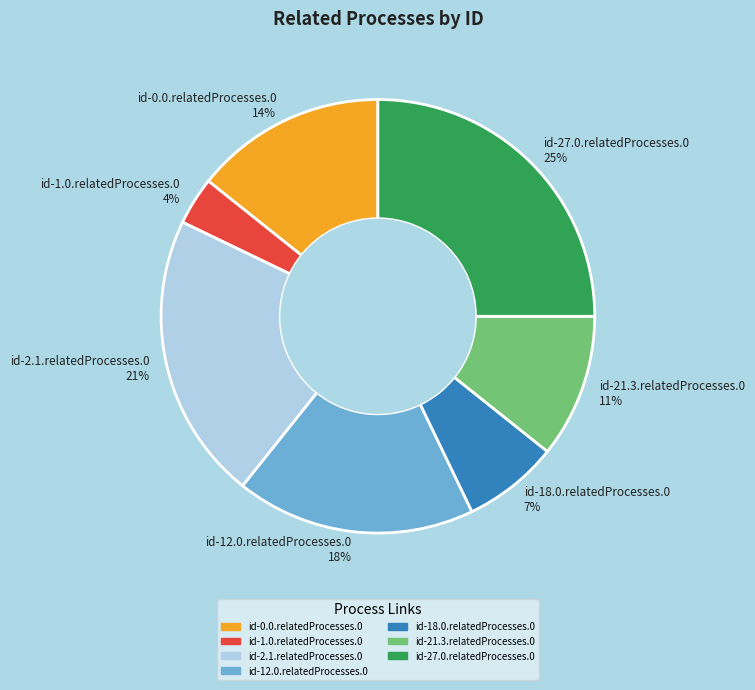

What is the largest slice in the pie chart?

id-27.0.relatedProcesses.0